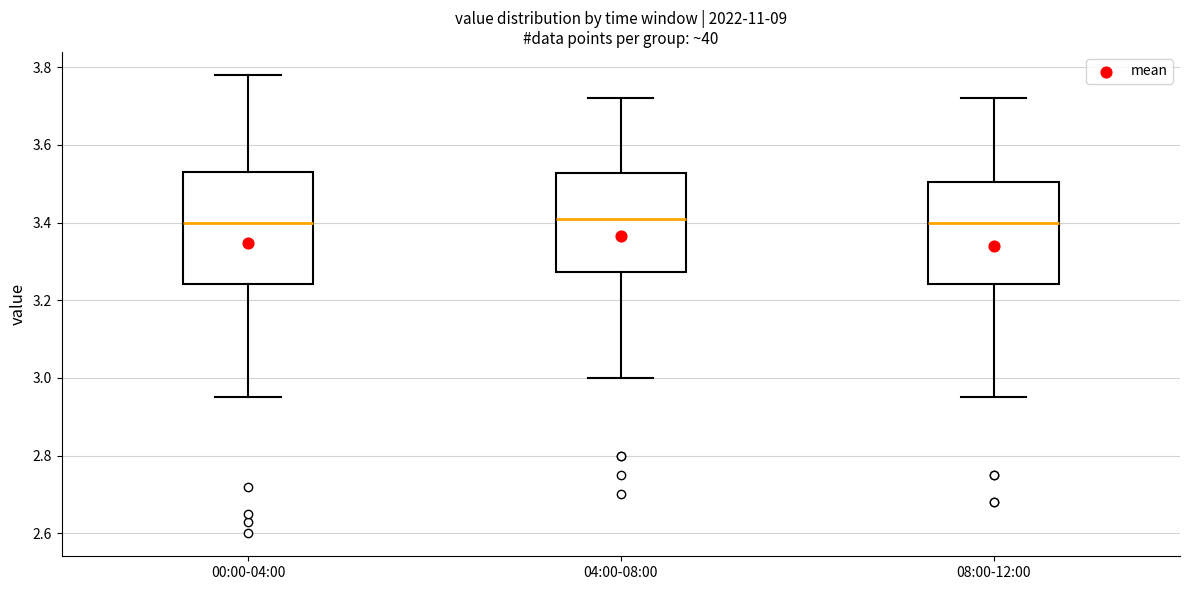

Where does the median line of the box for 04:00-08:00 sit on the y-axis? The values are not printed on the chart, so give them approximately, as read against the axis.

3.42